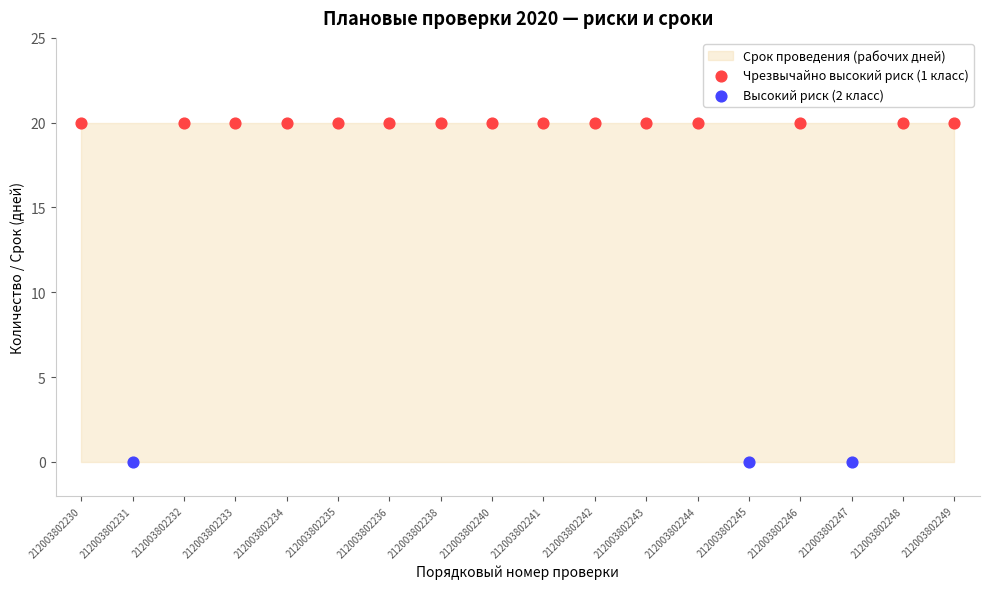

Is the value of Чрезвычайно высокий риск (1 класс) at 212003802241 greater than the value of Высокий риск (2 класс) at 212003802240?

No